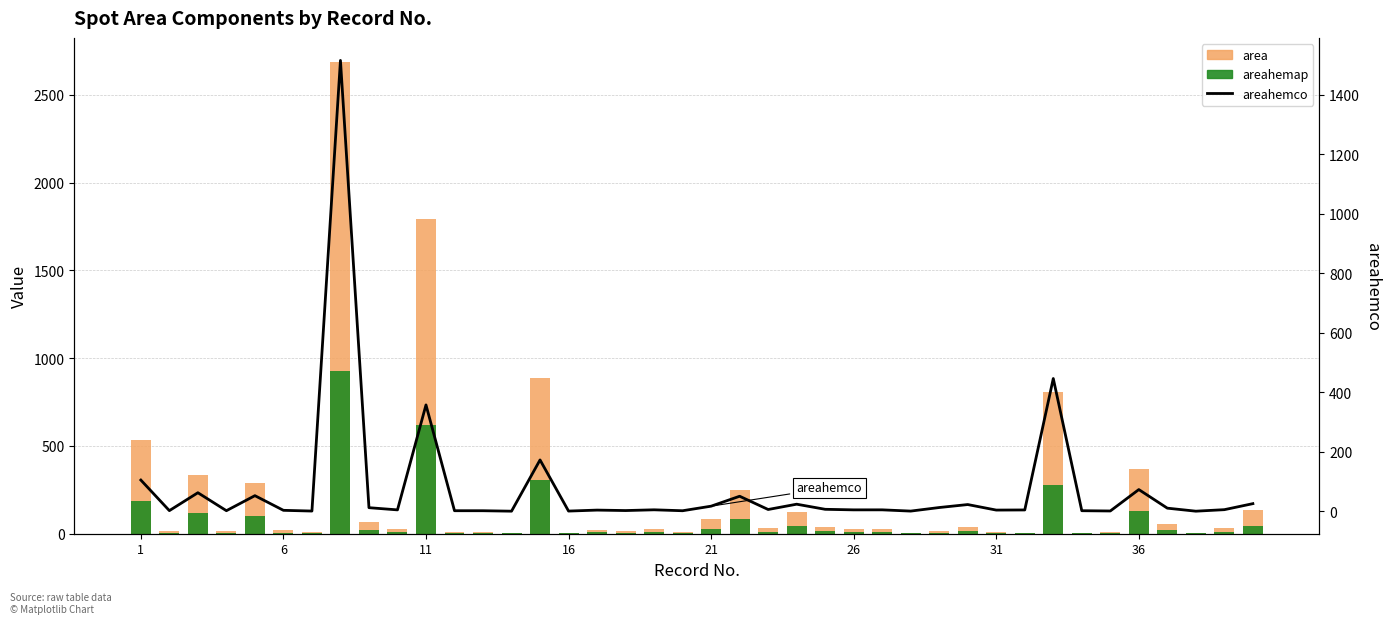

What is the approximate value of areahemap at 6?

6.9